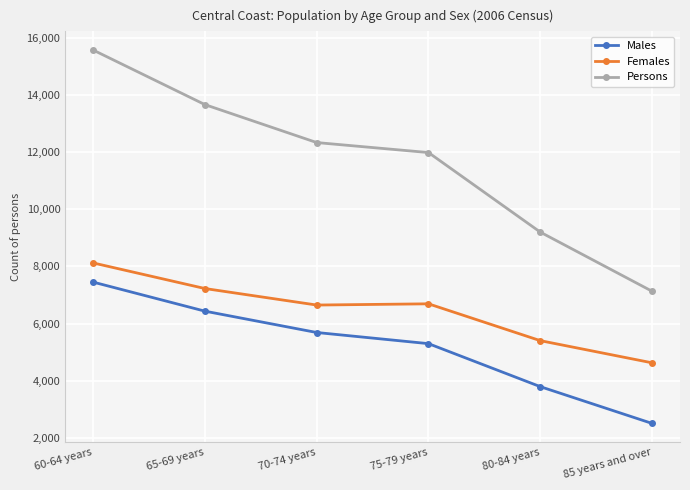

What is the total value across all series at 70-74 years?

24673